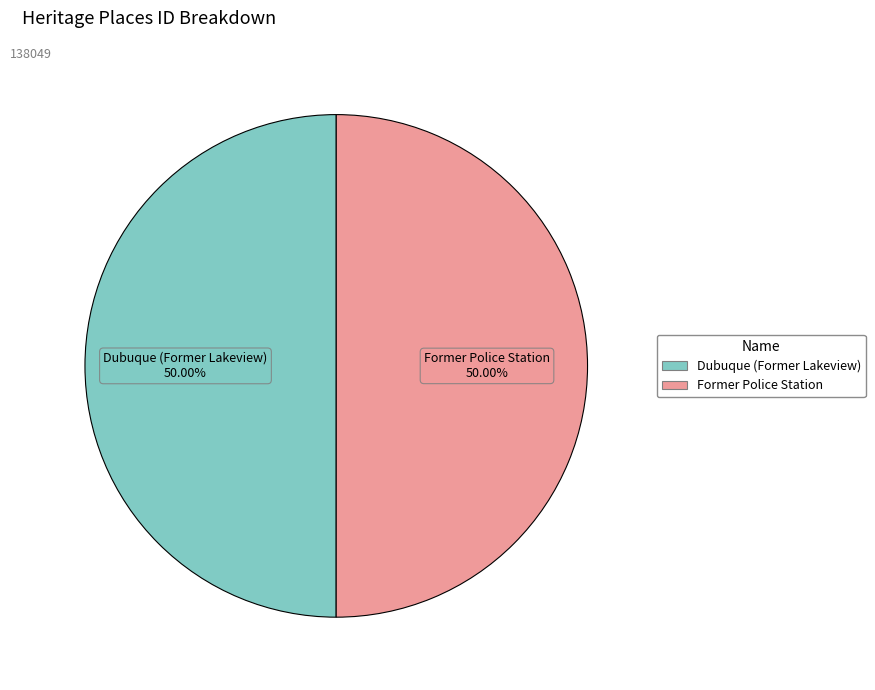

To the nearest percent, what is the combined percentage of Former Police Station and Dubuque (Former Lakeview)?

100%